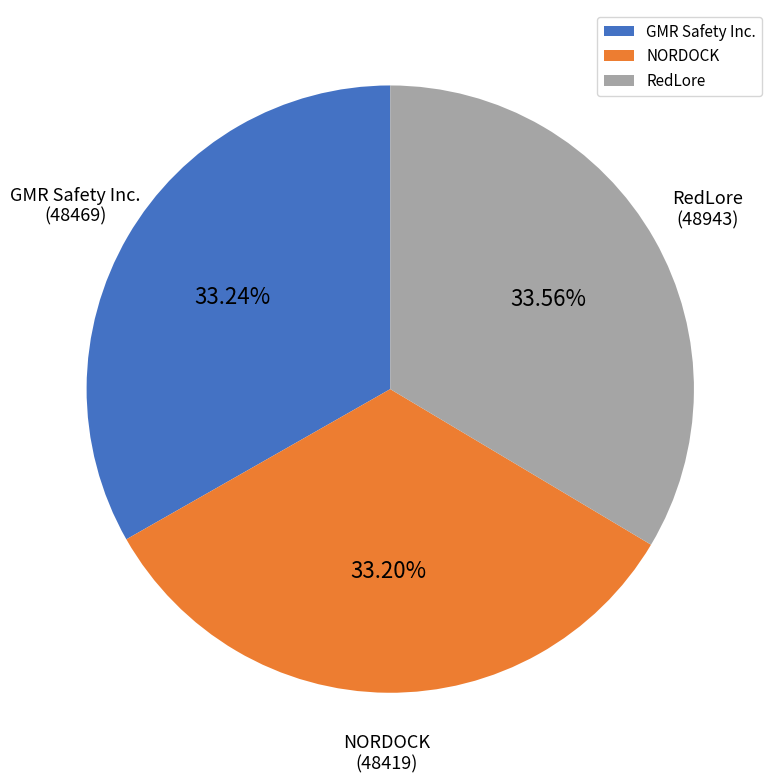

Does RedLore account for over 50% of the chart?

No